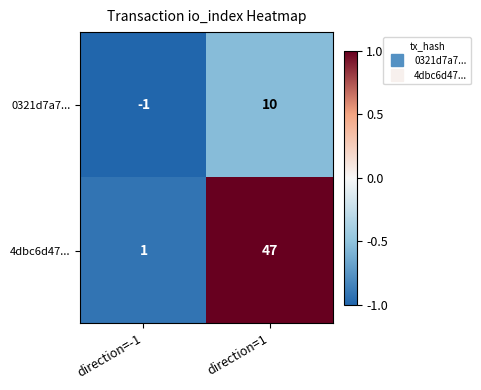

Reading right to left, list all the values displayed in this chart.

0321d7a7...: direction=1=10	direction=-1=-1
4dbc6d47...: direction=1=47	direction=-1=1